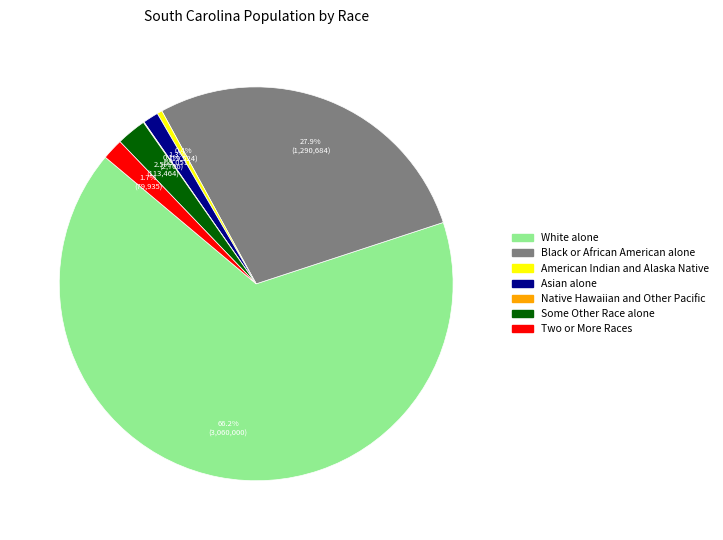

How much of the chart is everything except Asian alone?

98.7%